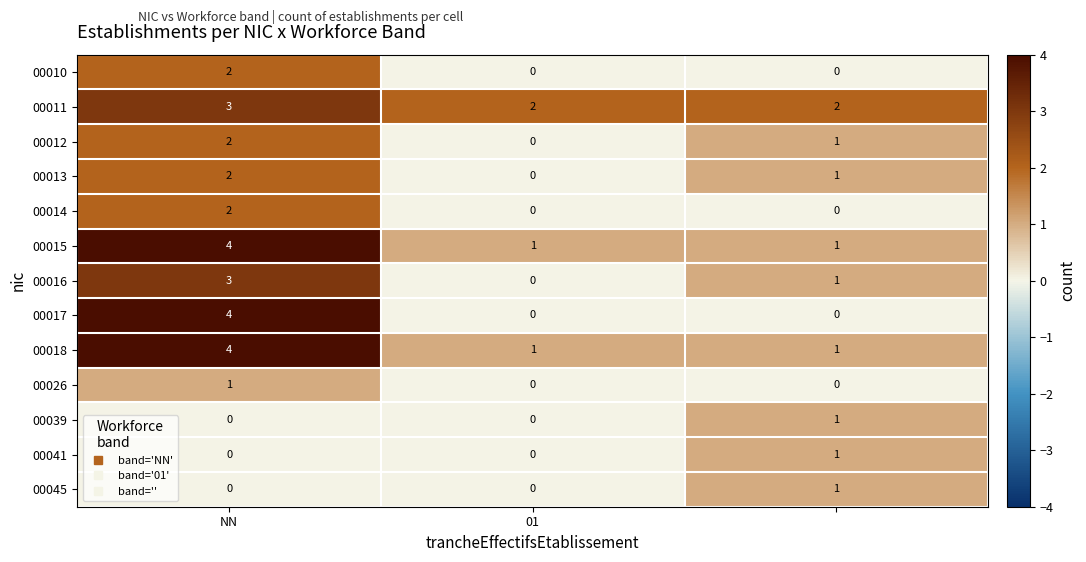

How many 00045 values are between 0 and 1?

3